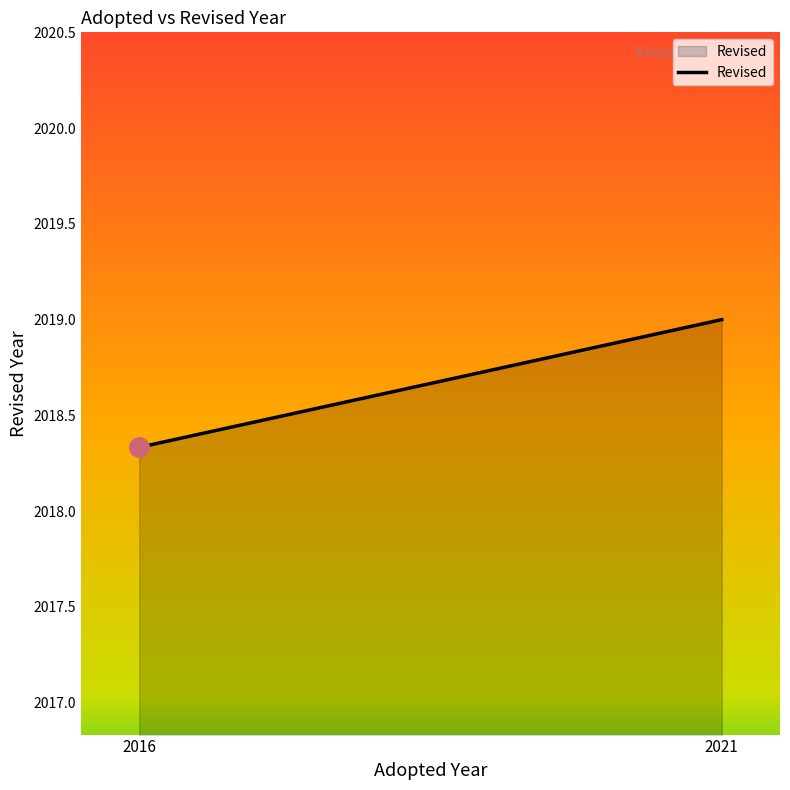

Approximately how many times larger is the value at 2016 compared to 2021?

1.0